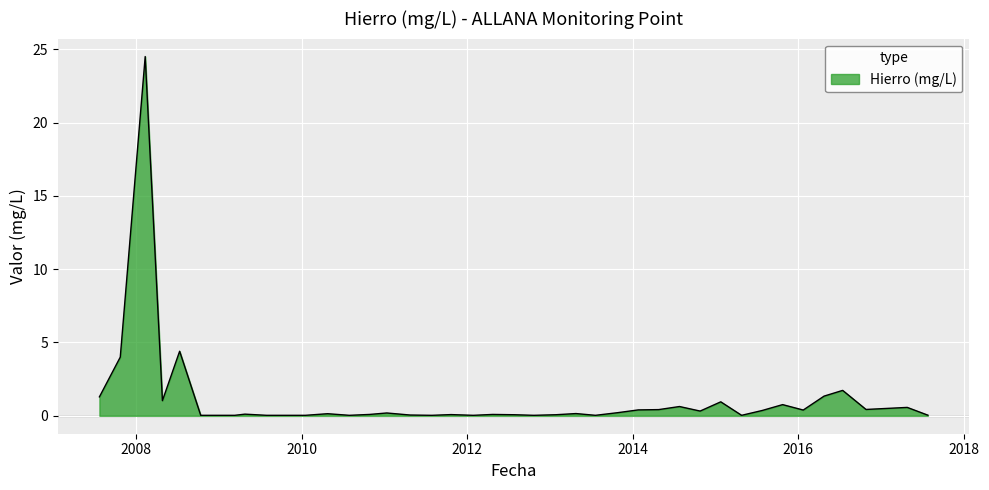

How many series are shown in this chart?

1